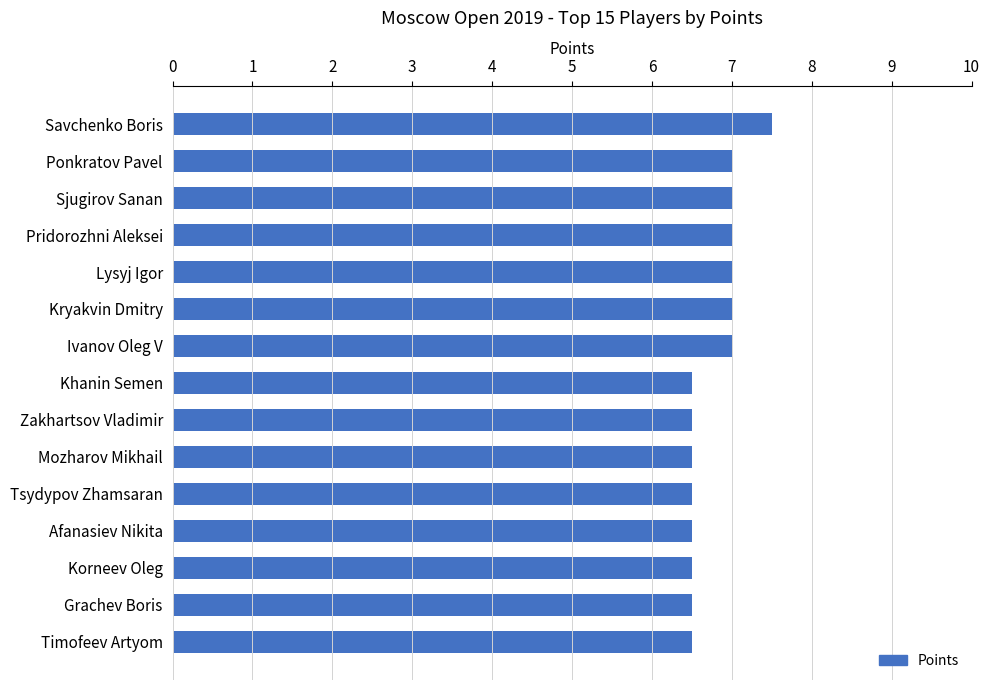

What is the smallest value displayed?

6.5